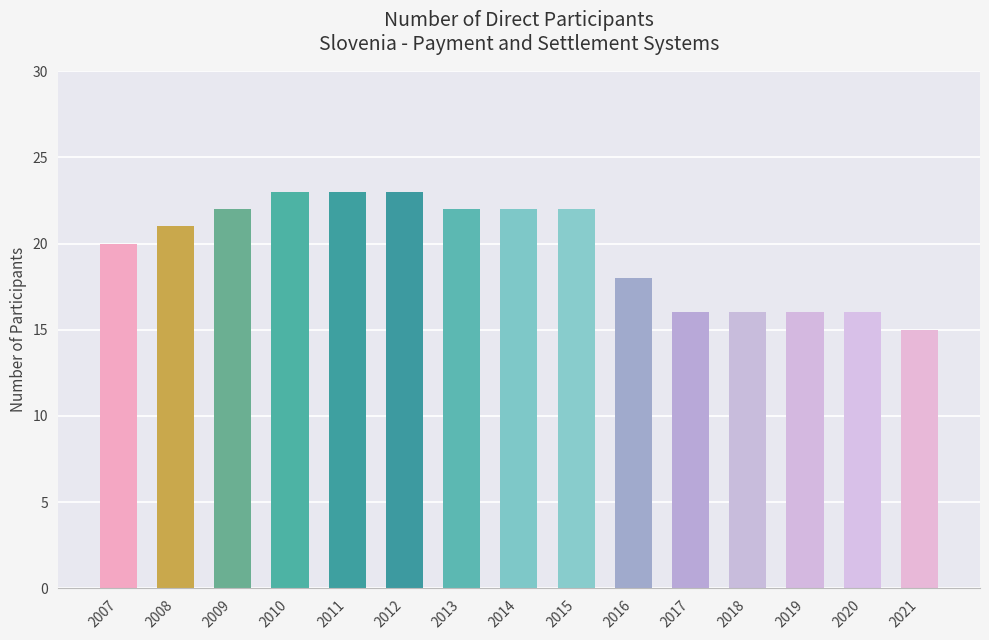

Approximately how many times larger is the value at 2019 compared to 2016?

0.9